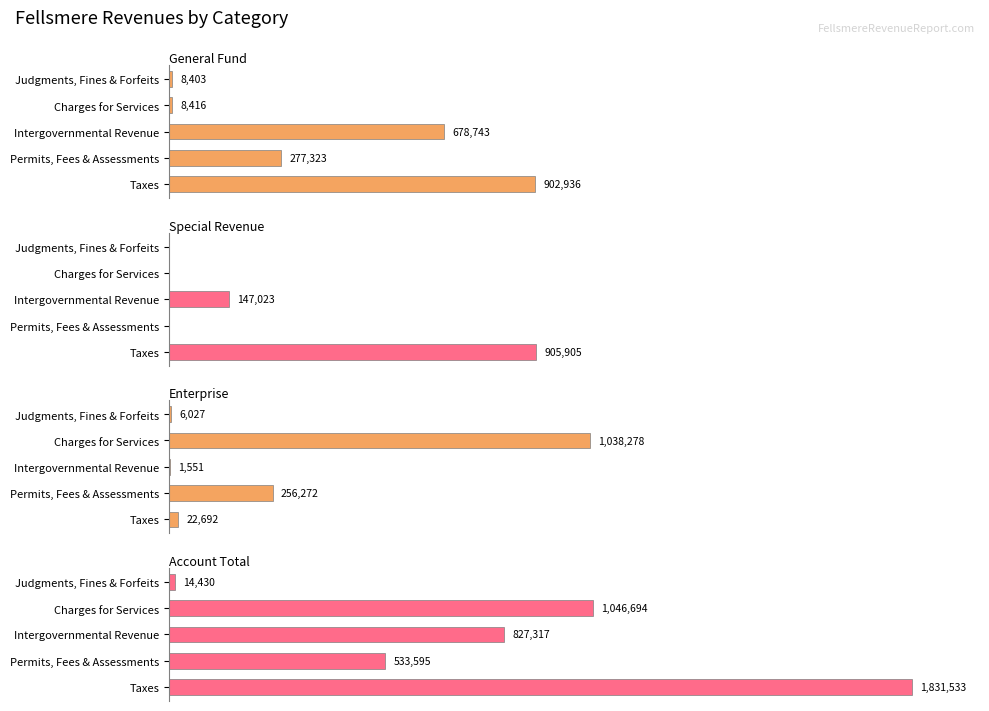

Is it true that Account Total equals 23338 at Judgments, Fines & Forfeits?

False